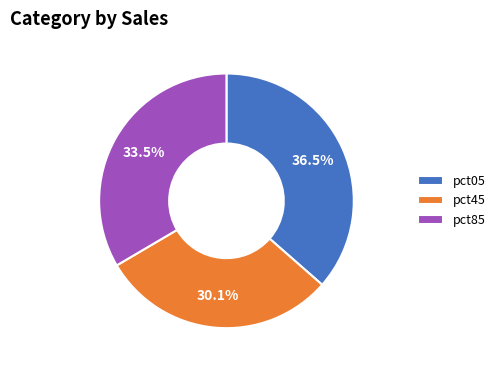

How many slices are in this pie chart?

3